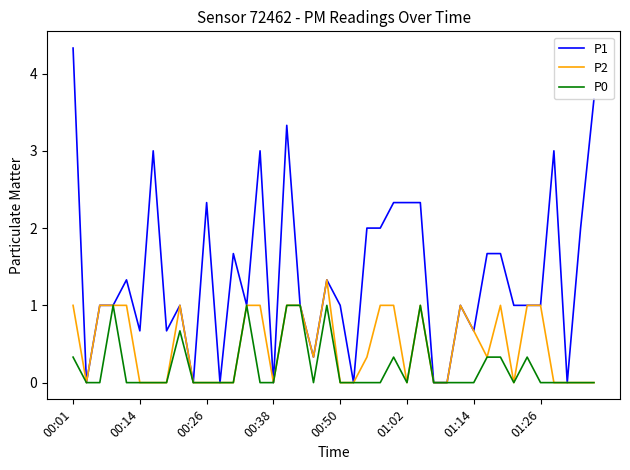

What is the maximum value shown in the chart?

4.3